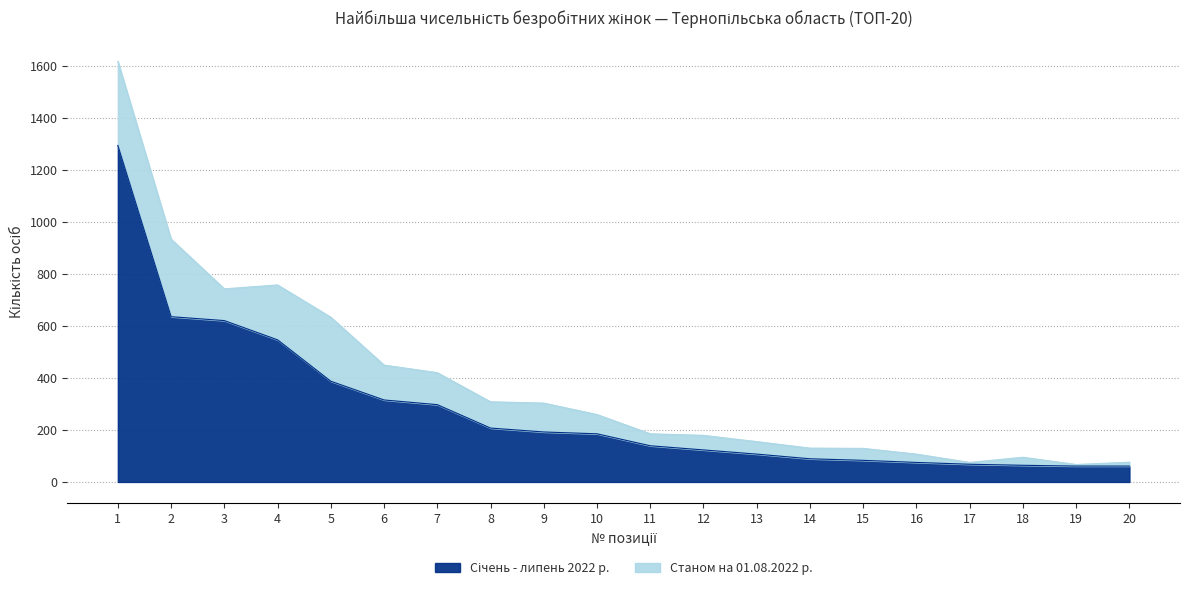

What is the change in value from 2 to 19?

-574